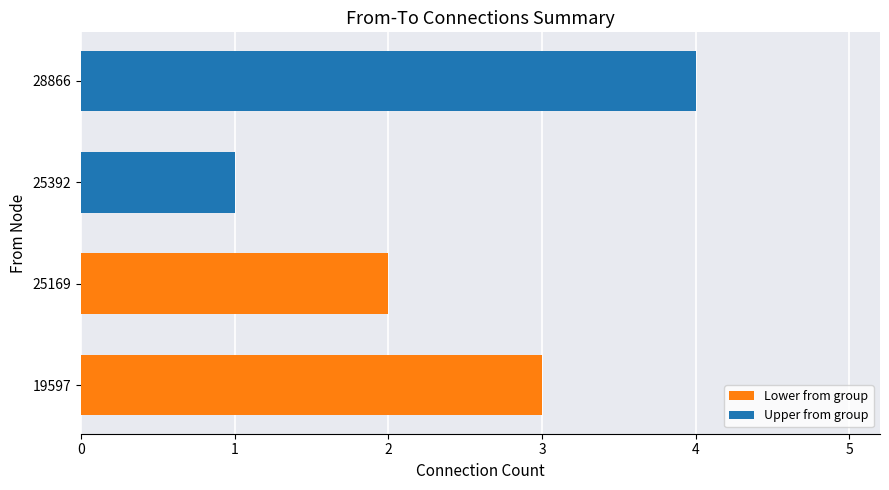

The value of Lower from group at 0 is 3. True or false?

True